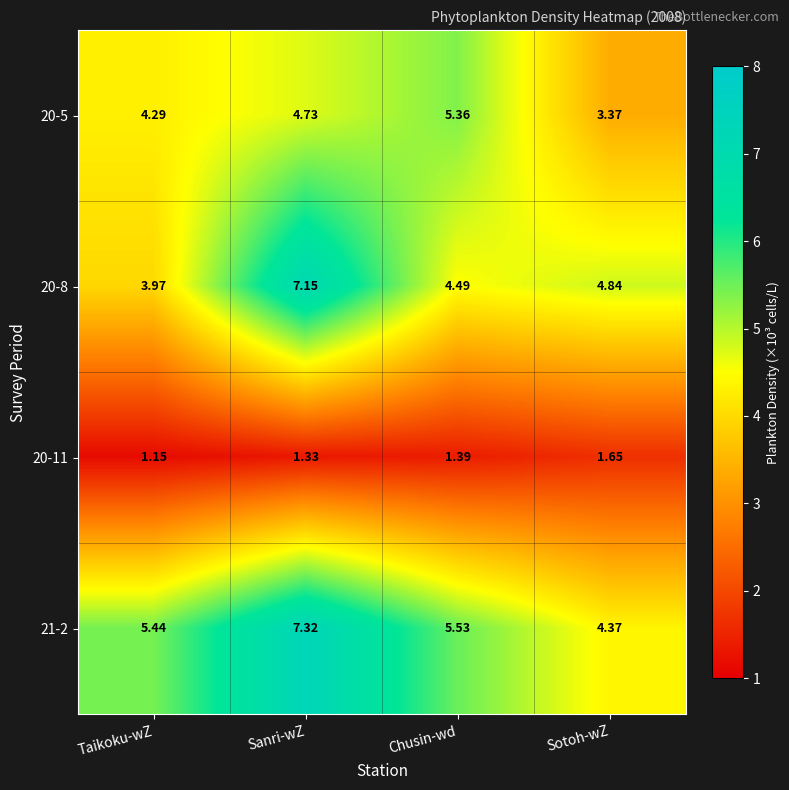

What is the difference between the highest and lowest values at Chusin-wd?

4.1